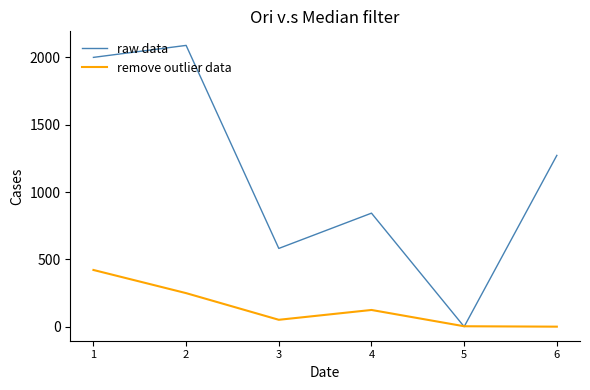

Rank the series by their average value, from lowest to highest.

remove outlier data, raw data